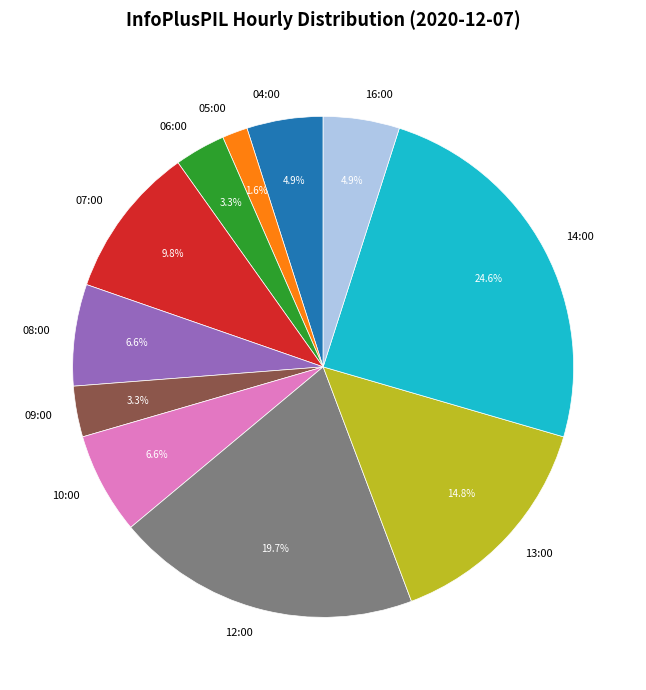

The 08:00 slice represents 7% of the pie. True or false?

True